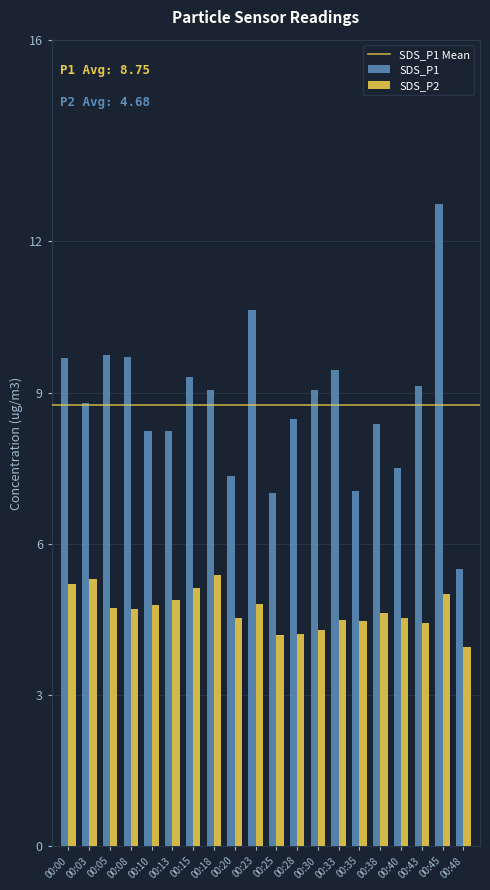

What is the difference between the maximum and minimum values in the SDS_P2 series?

1.4